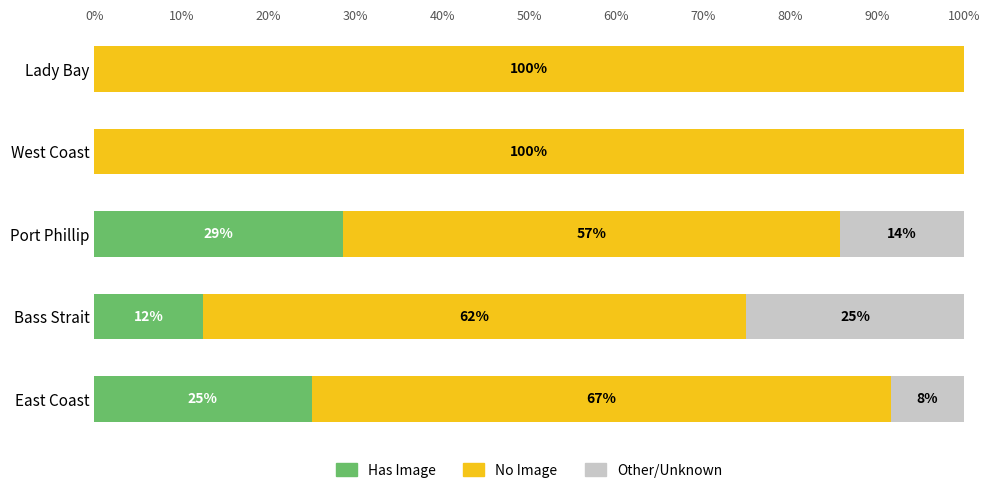

Which category has the highest value in the Has Image series?

Port Phillip